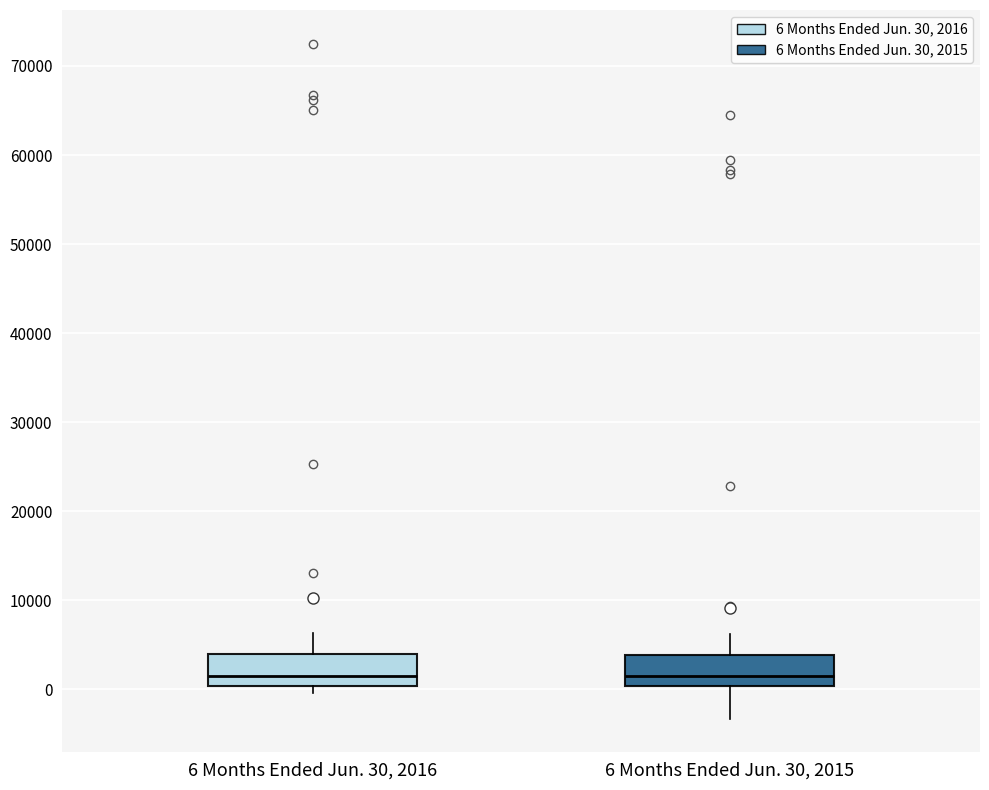

Where is the lower edge of the box for 6 Months Ended Jun. 30, 2015 on the y-axis? The values are not printed on the chart, so give them approximately, as read against the axis.

0